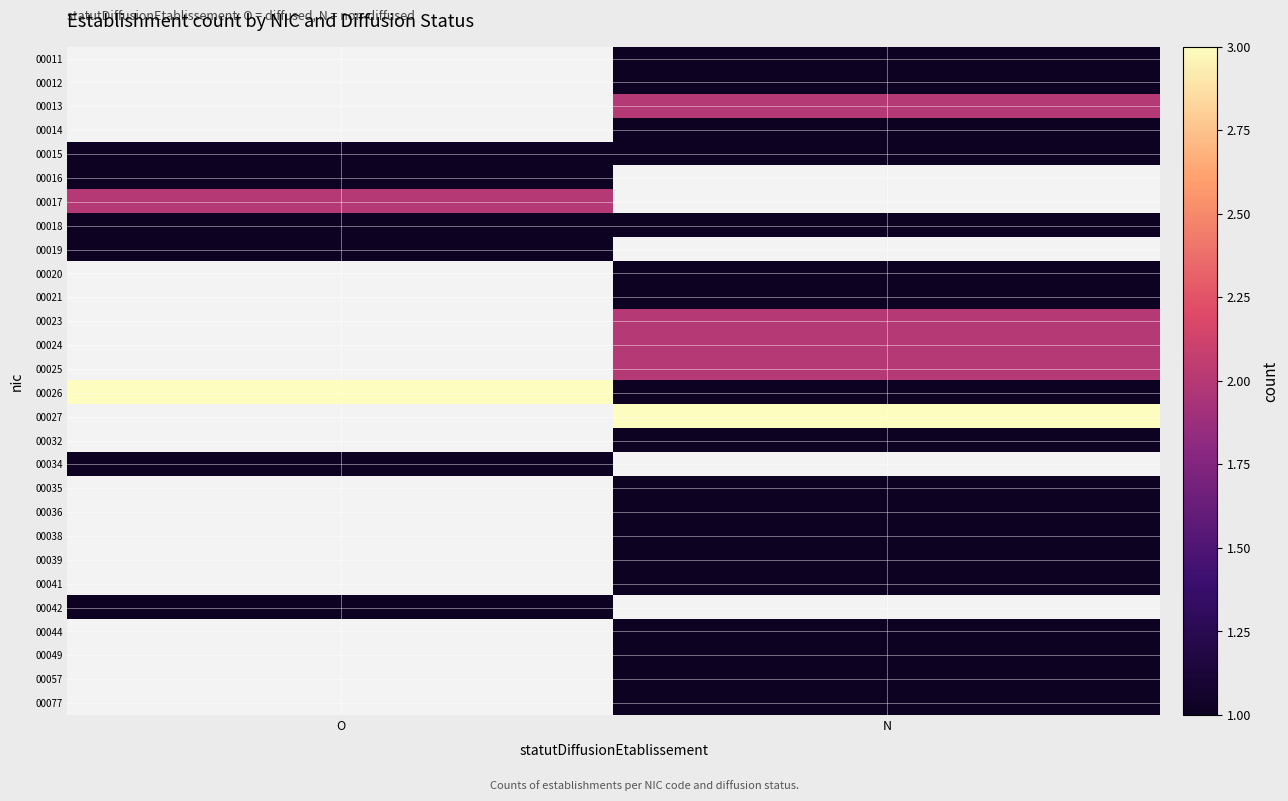

What is the sum of all 00026 values?

4.0